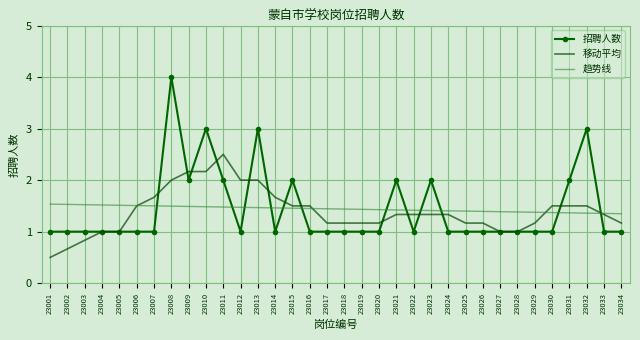

Count the number of categories in the chart.

34